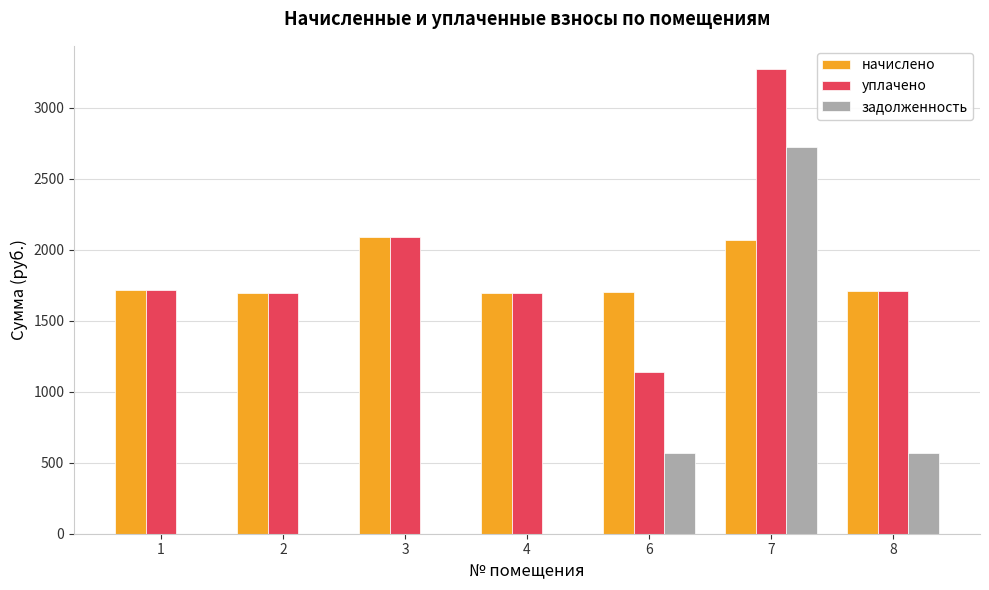

Between 7 and 8, which series saw the biggest shift?

задолженность